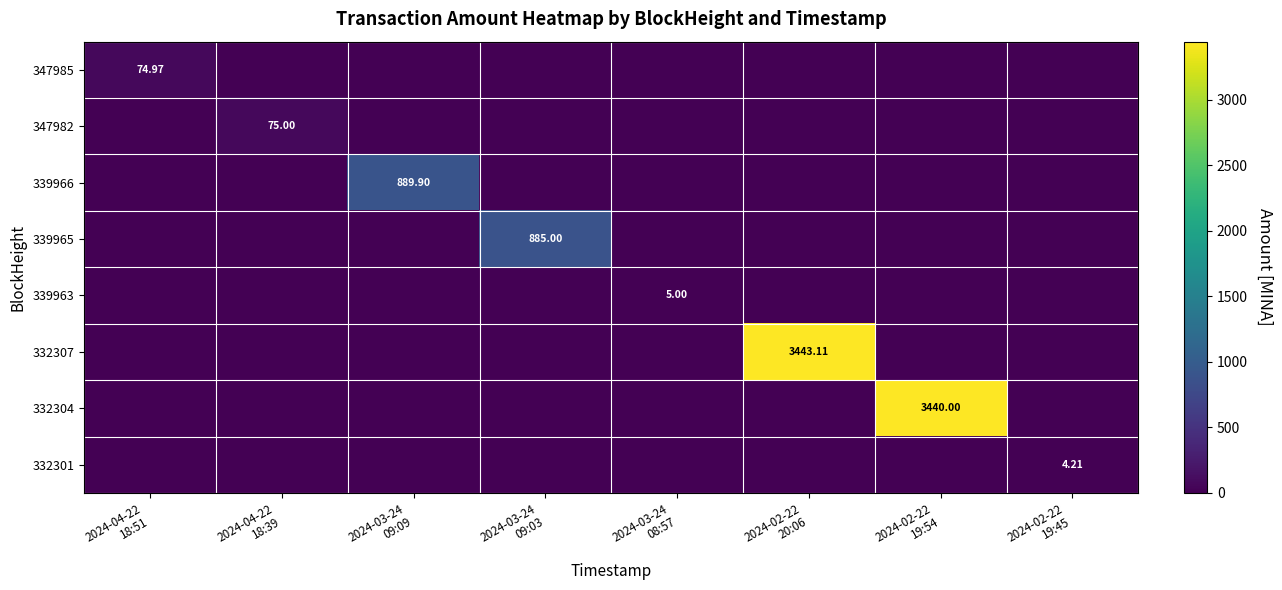

Which series has the largest range (max minus min)?

332307